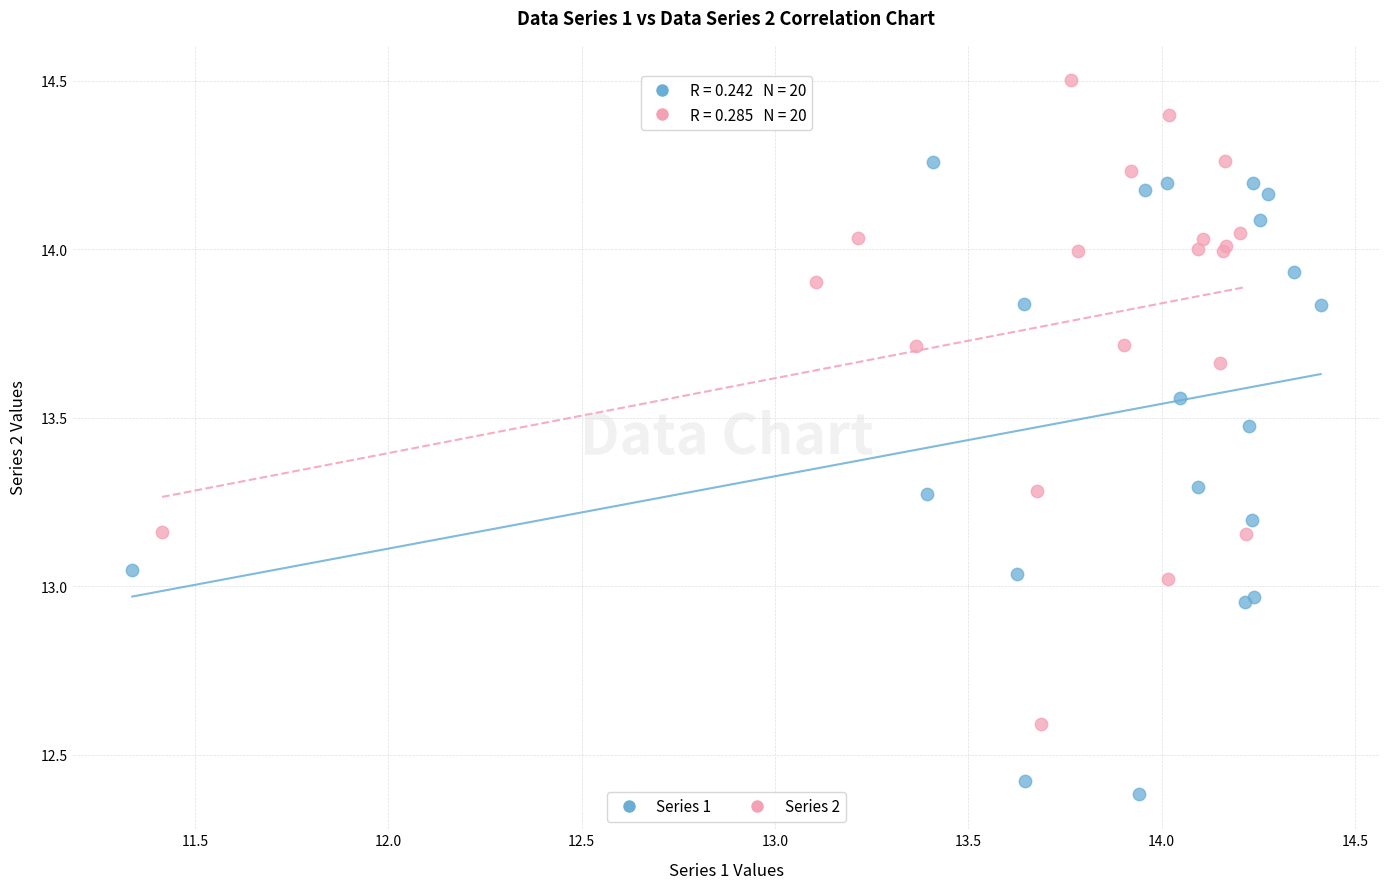

Which series reaches the maximum Y coordinate?

Series 2